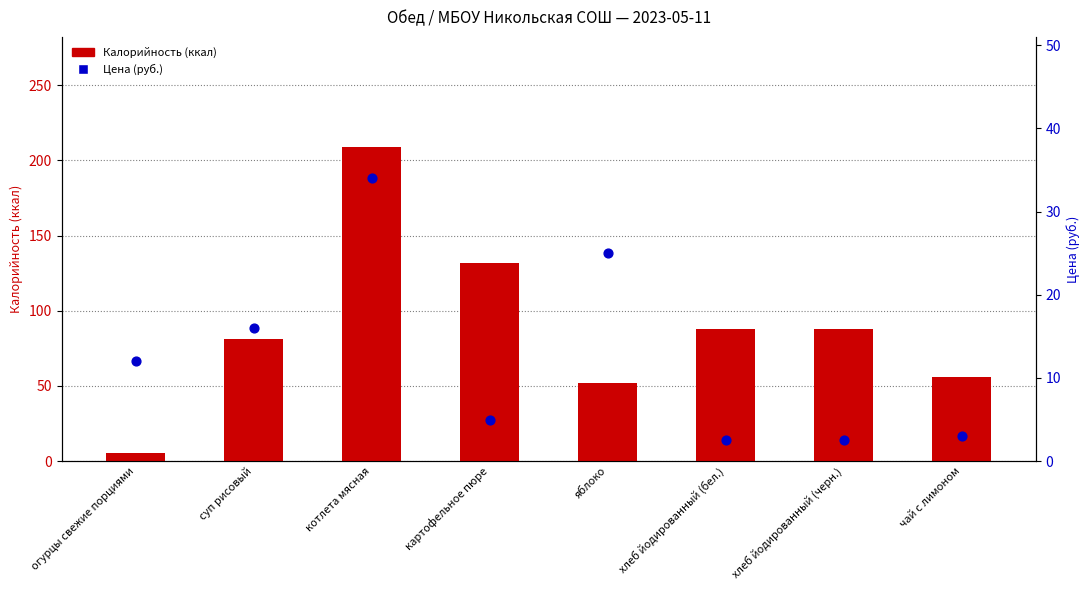

Which series reaches the maximum Y coordinate?

Калорийность